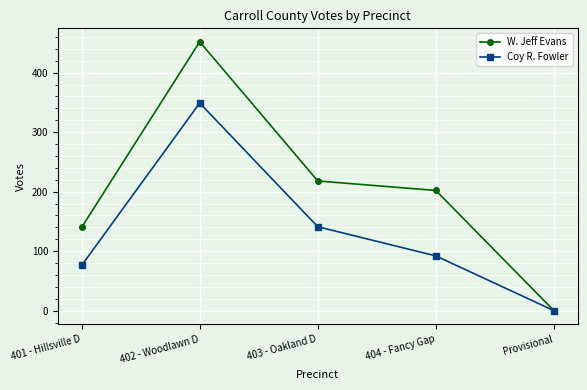

At which label does Coy R. Fowler first exceed 92?

402 - Woodlawn D